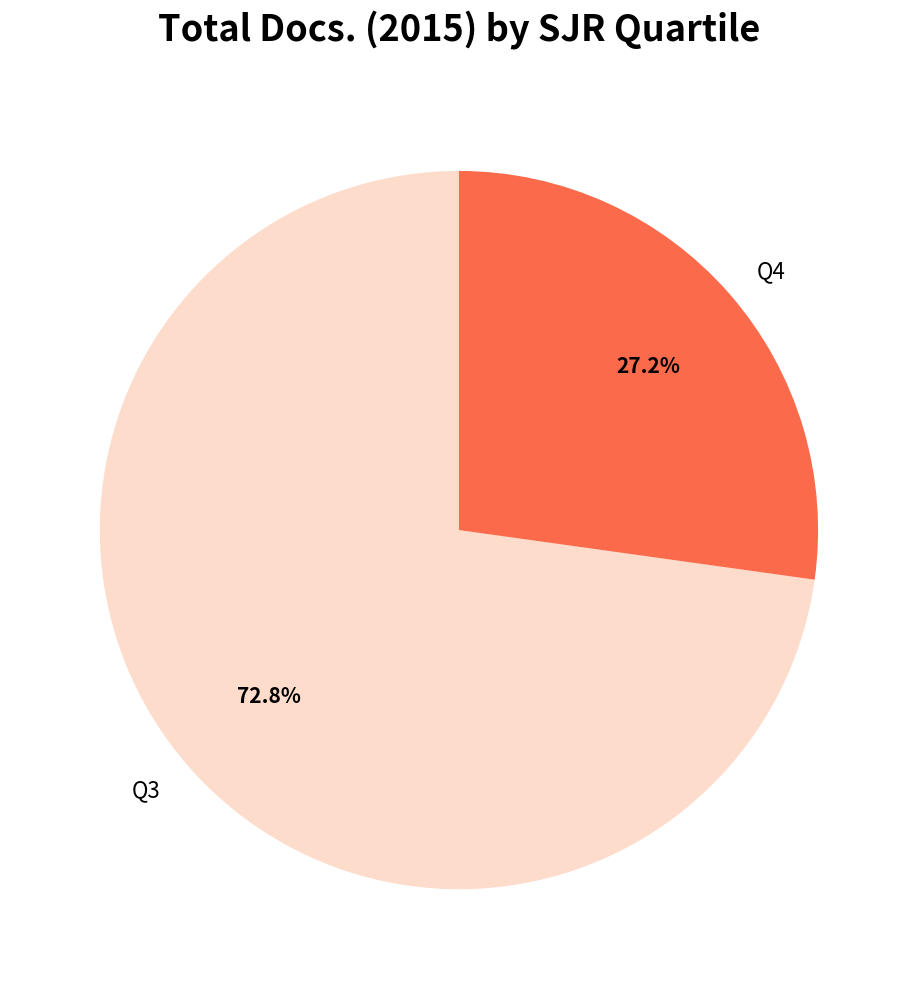

Does Q3 account for over 50% of the chart?

Yes